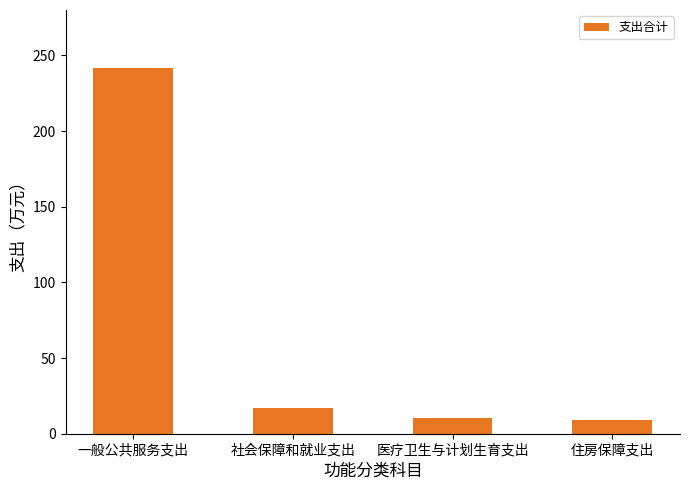

What is the sum of the values at 住房保障支出 and 社会保障和就业支出?

26.6